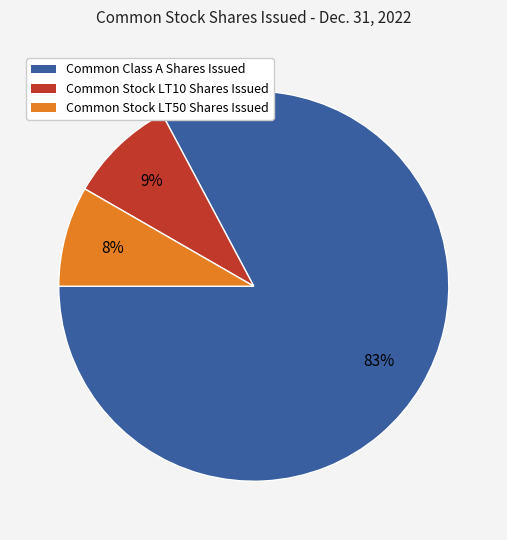

To the nearest percent, what percentage of the pie is Common Stock LT50 Shares Issued?

8%